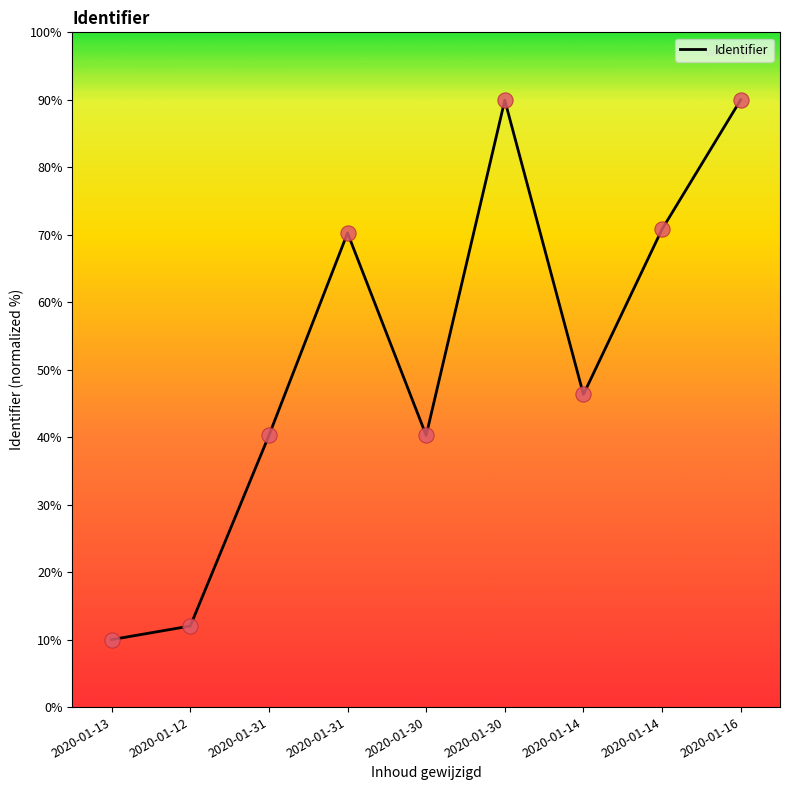

How many lines are shown in the chart?

1